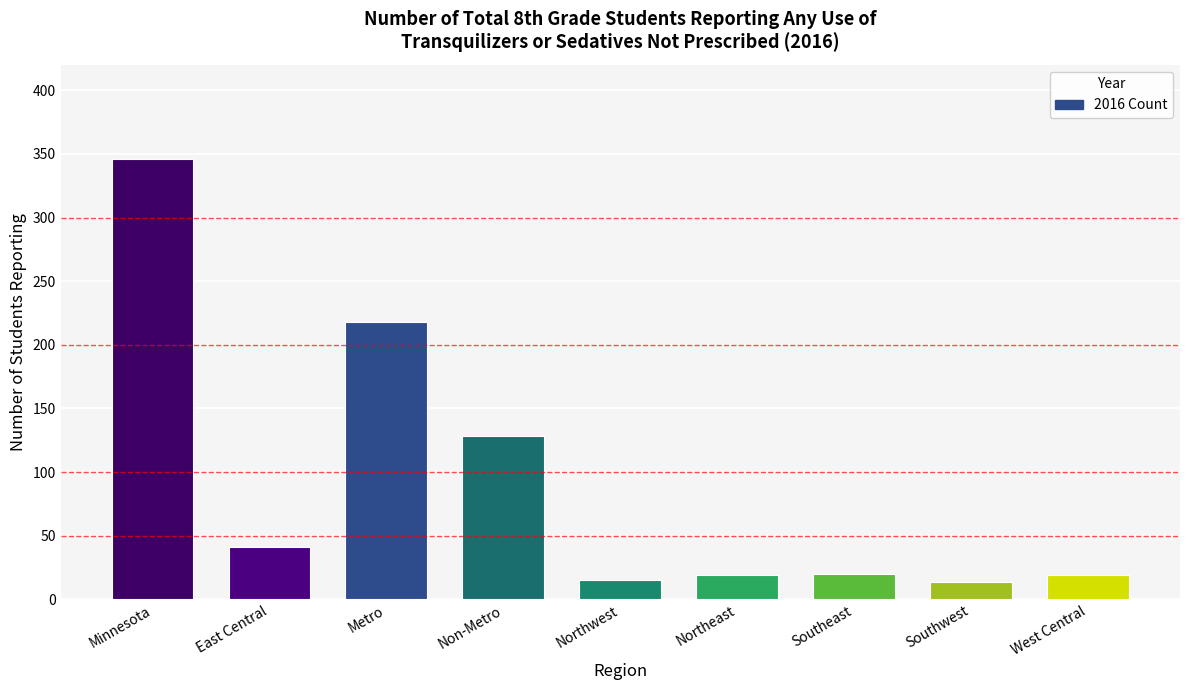

Approximately how many times larger is the value at Northeast compared to East Central?

0.5